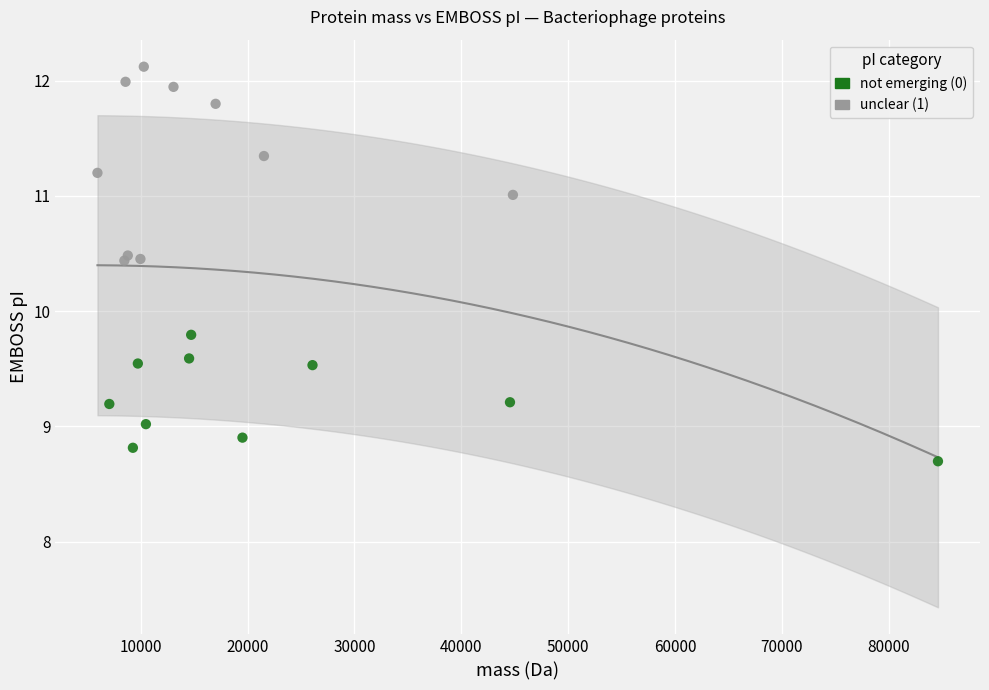

What are all the series names shown in the legend?

not emerging (0), unclear (1)